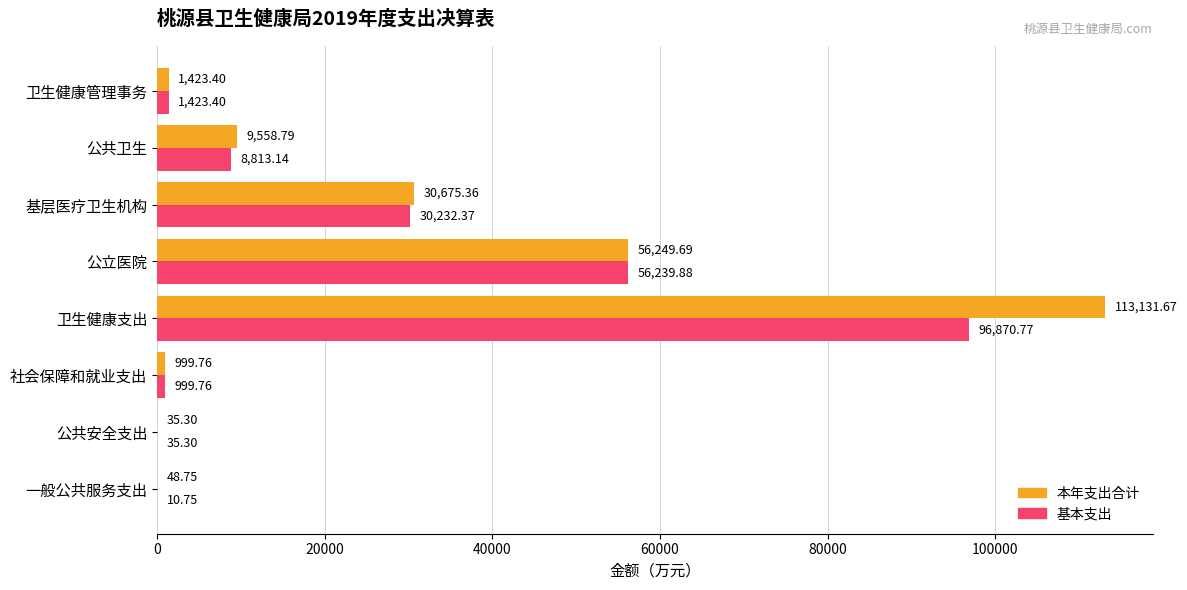

At which label does 基本支出 reach its peak?

卫生健康支出